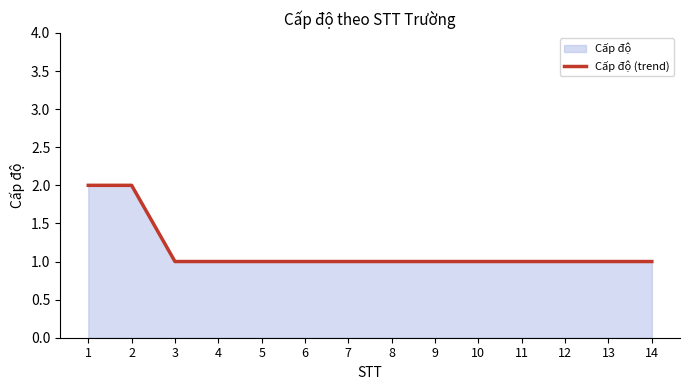

What is the value of the 5th point from the left?

1